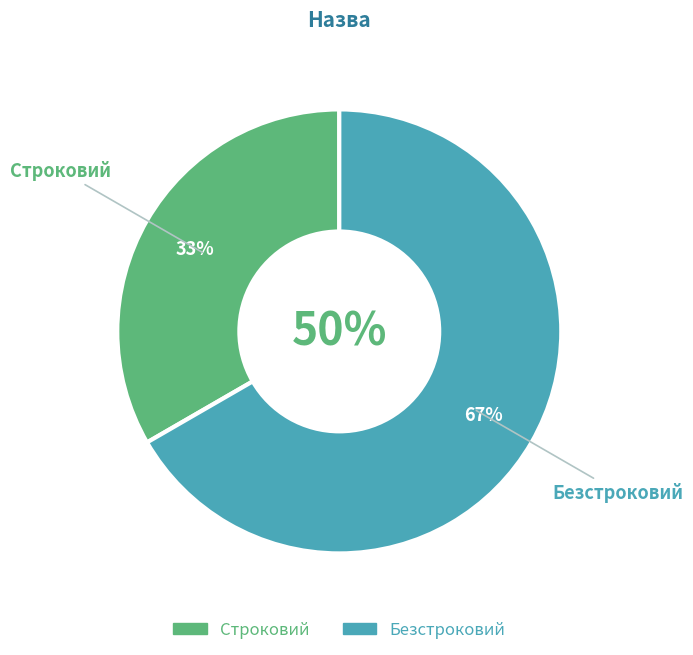

Which has a higher value, Строковий or Безстроковий?

Безстроковий